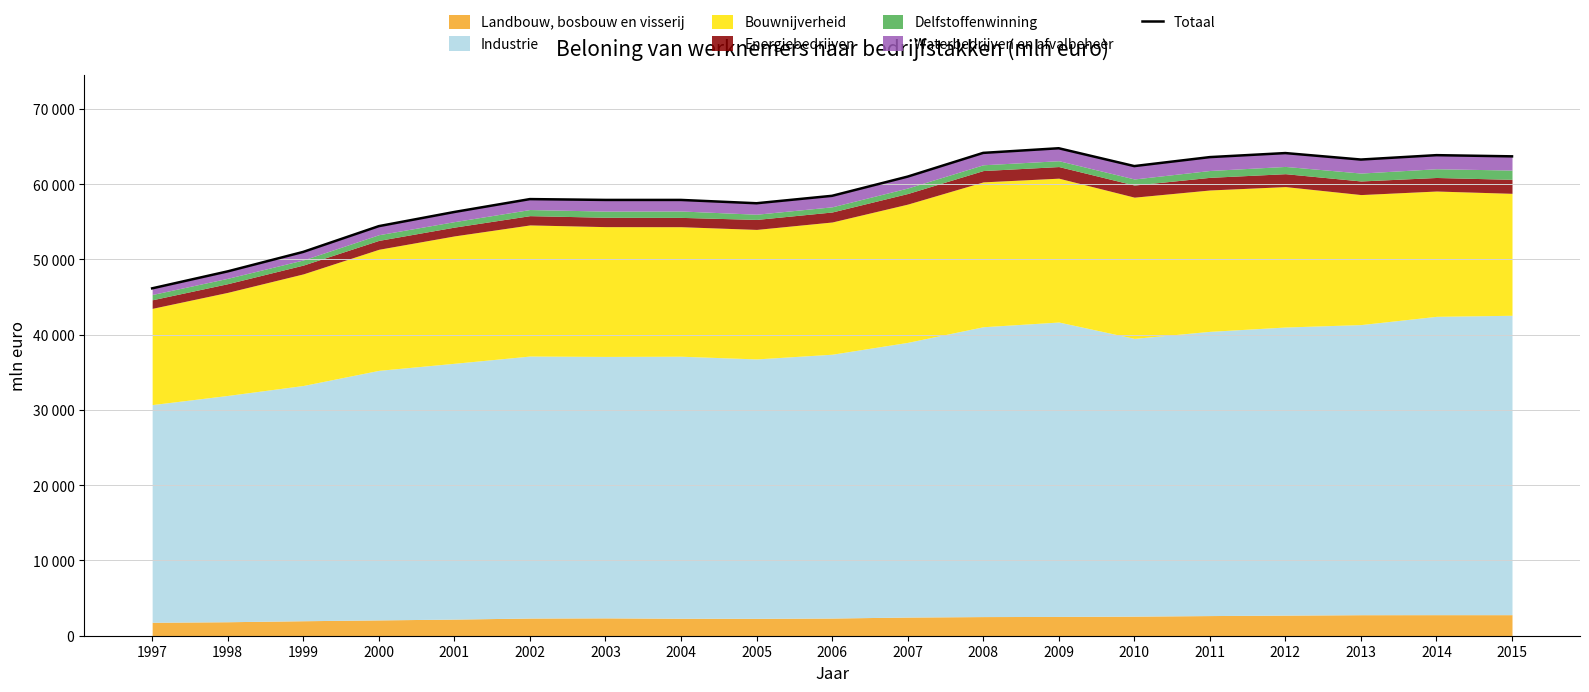

How many points are lower than both their immediate neighbors (excluding endpoints)?

3